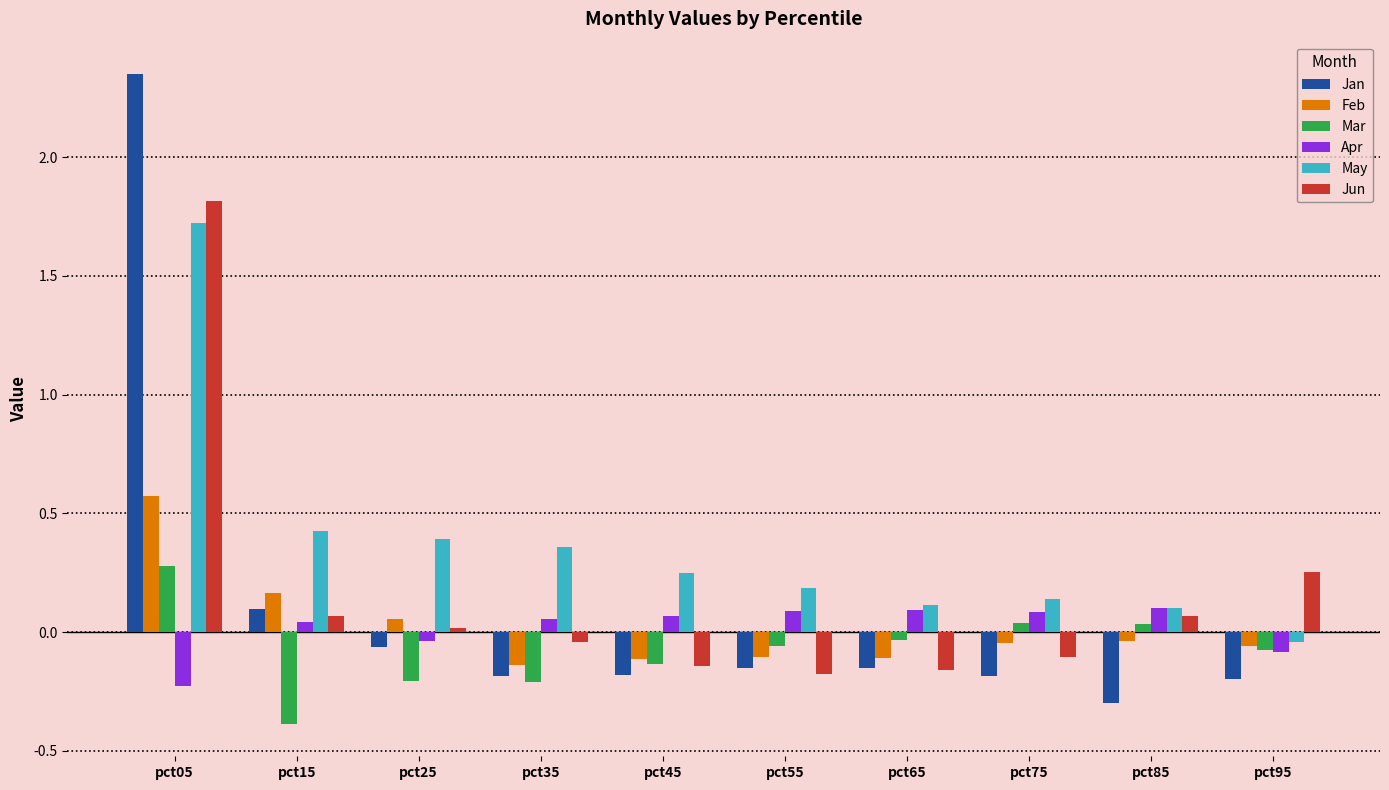

Is the value of Apr at pct85 greater than the value of May at pct45?

No